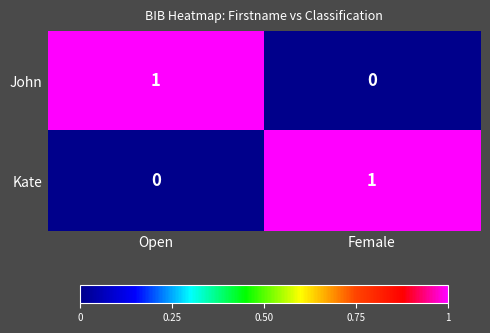

Count the number of data series in this chart.

2